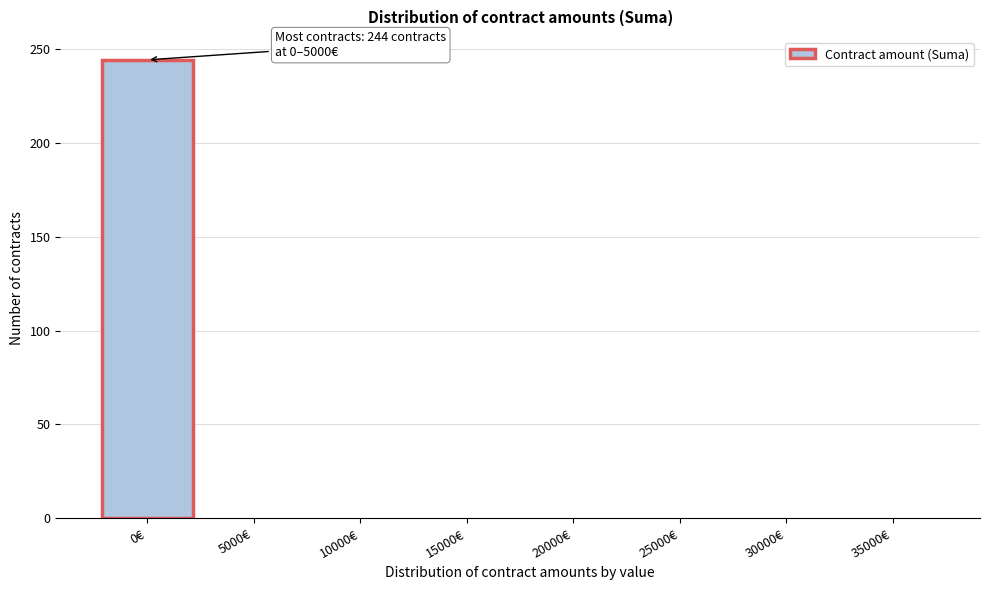

The chart shows a value of 1 at 5000€. True or false?

True